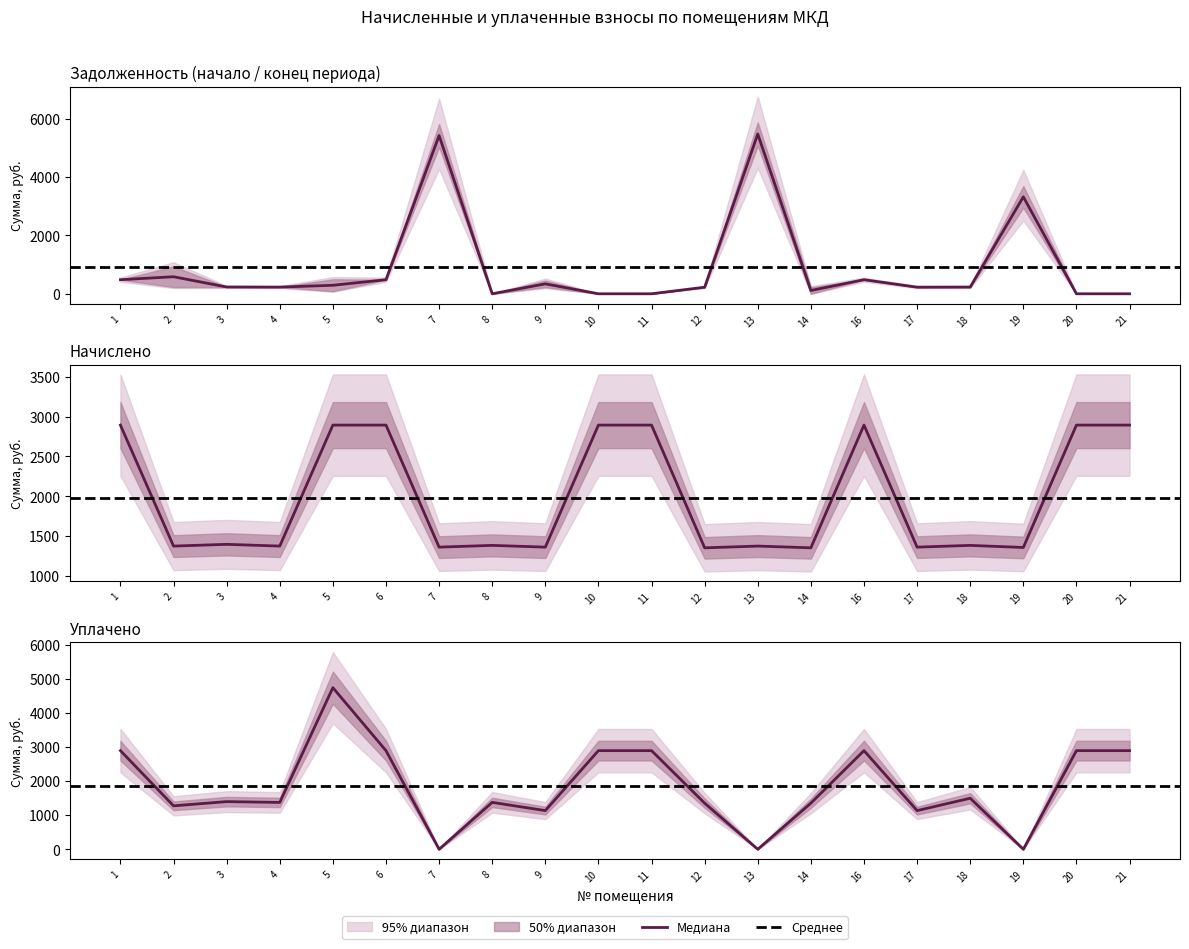

How many values in the задолженность (нач.) series exceed 232?

10